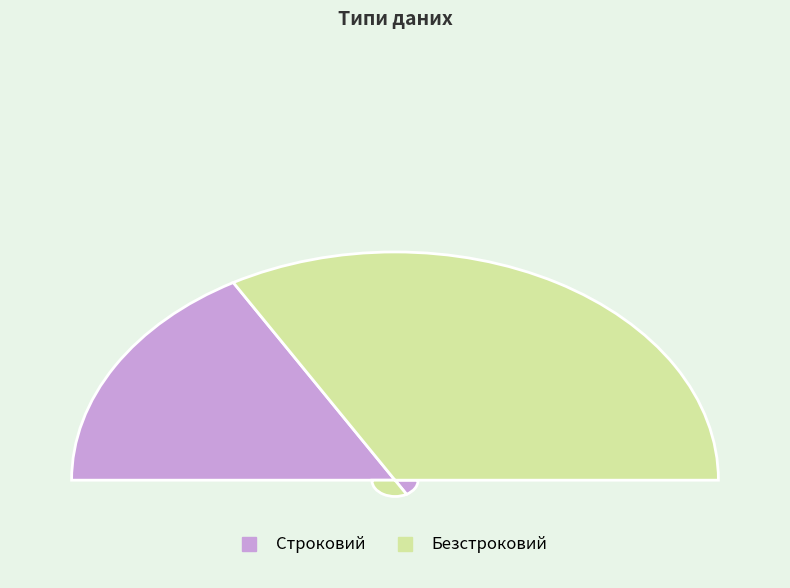

Is Безстроковий the majority of the pie?

Yes